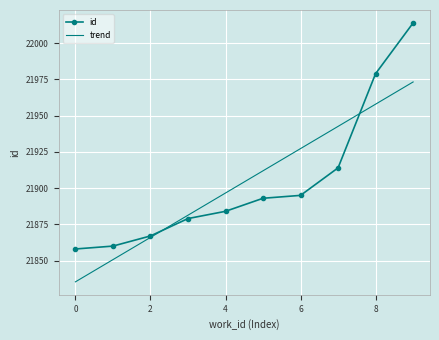

What is the smallest value displayed?

21835.3